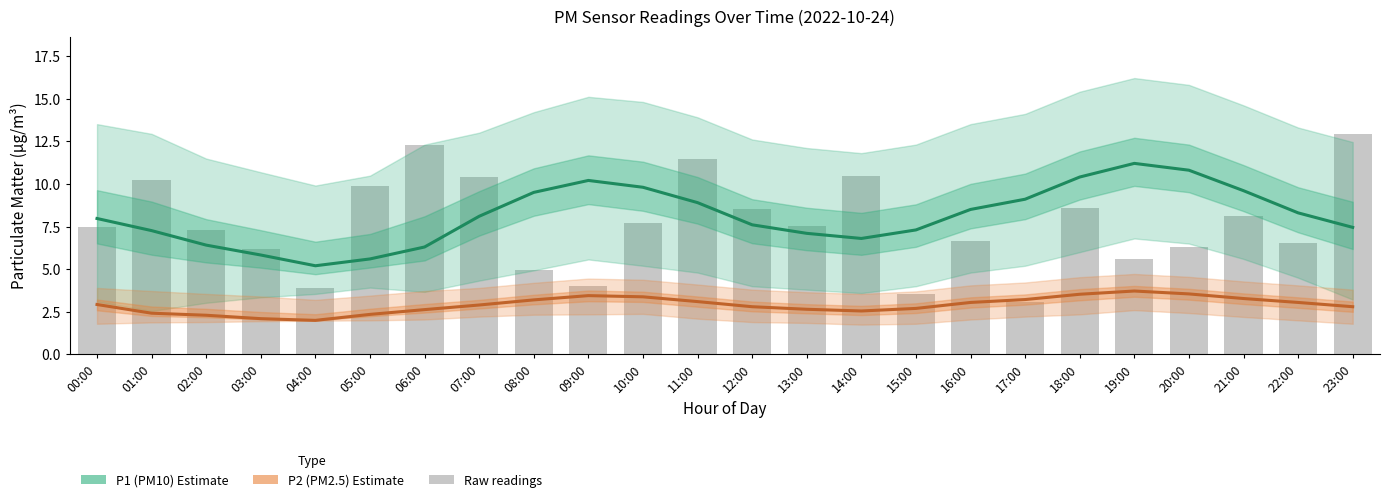

Which series has the largest total across all categories?

P1 (PM10) Estimate